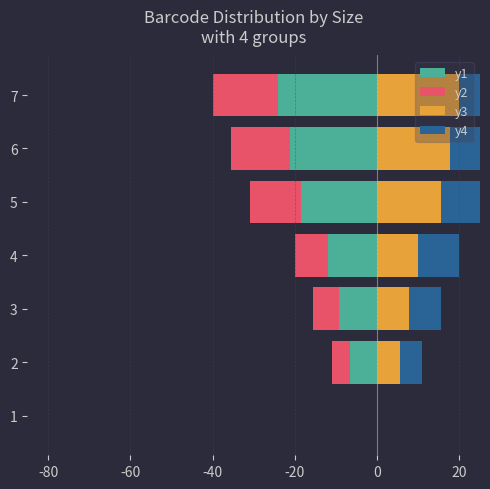

What is the difference between the maximum and minimum values in the y3 series?

20.0